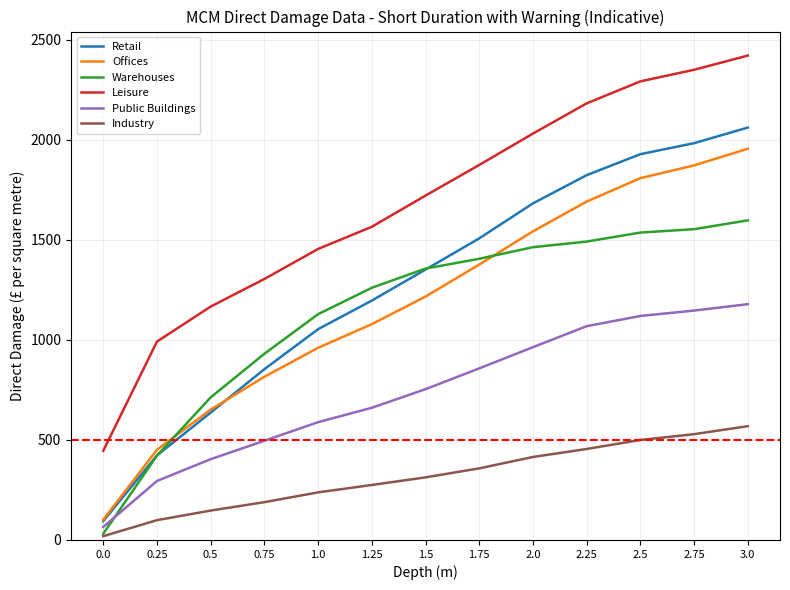

List the series in order of their peak value, lowest first.

Industry, Public Buildings, Warehouses, Offices, Retail, Leisure